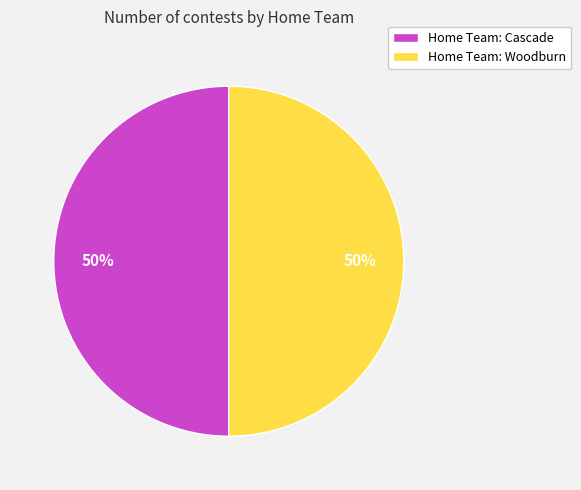

To the nearest percent, what is the average slice percentage?

50%